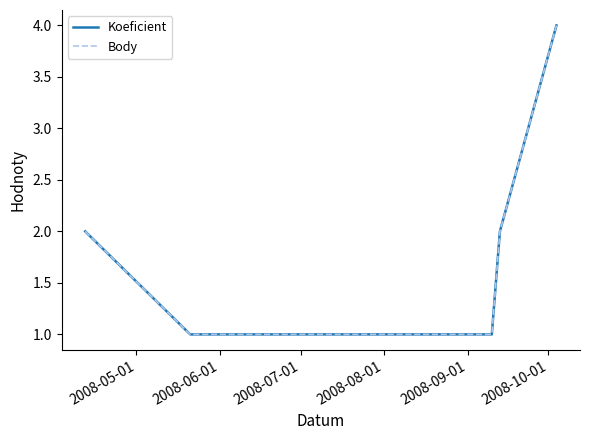

What is the value of the Body point at the 2nd from the left?

1